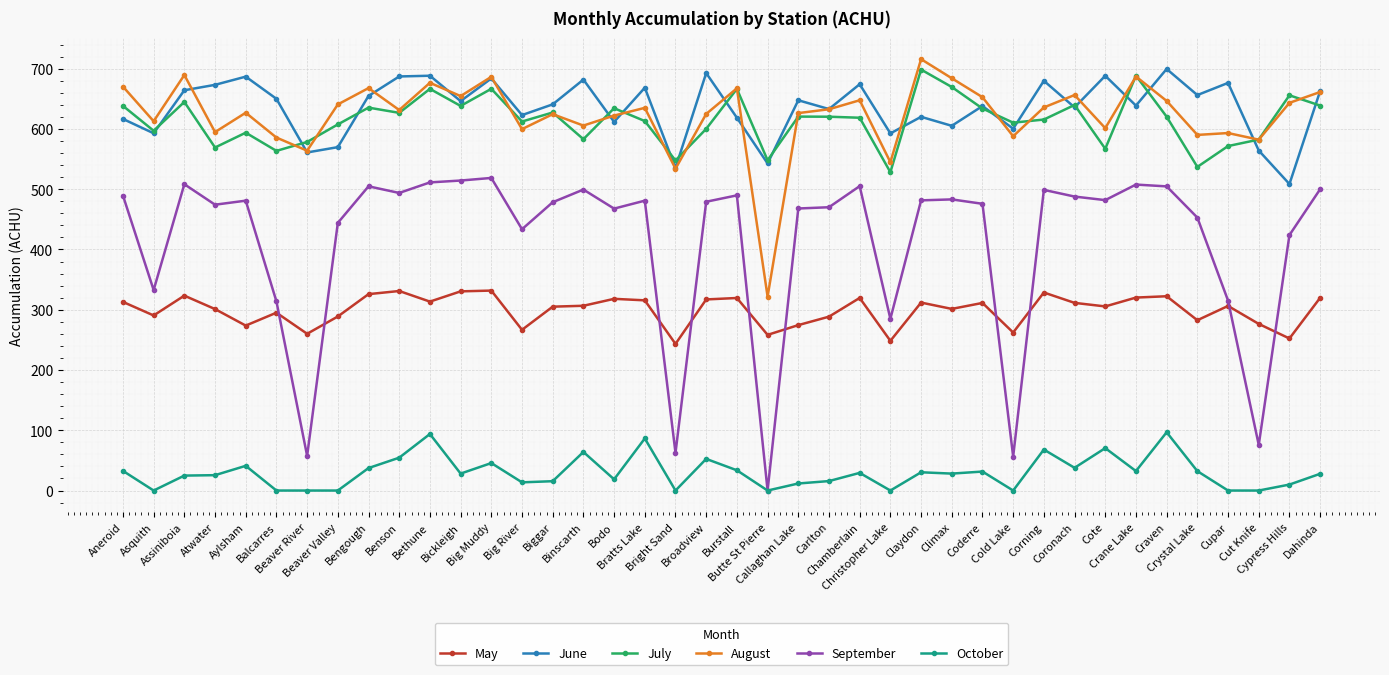

What are all the series names shown in the legend?

May, June, July, August, September, October